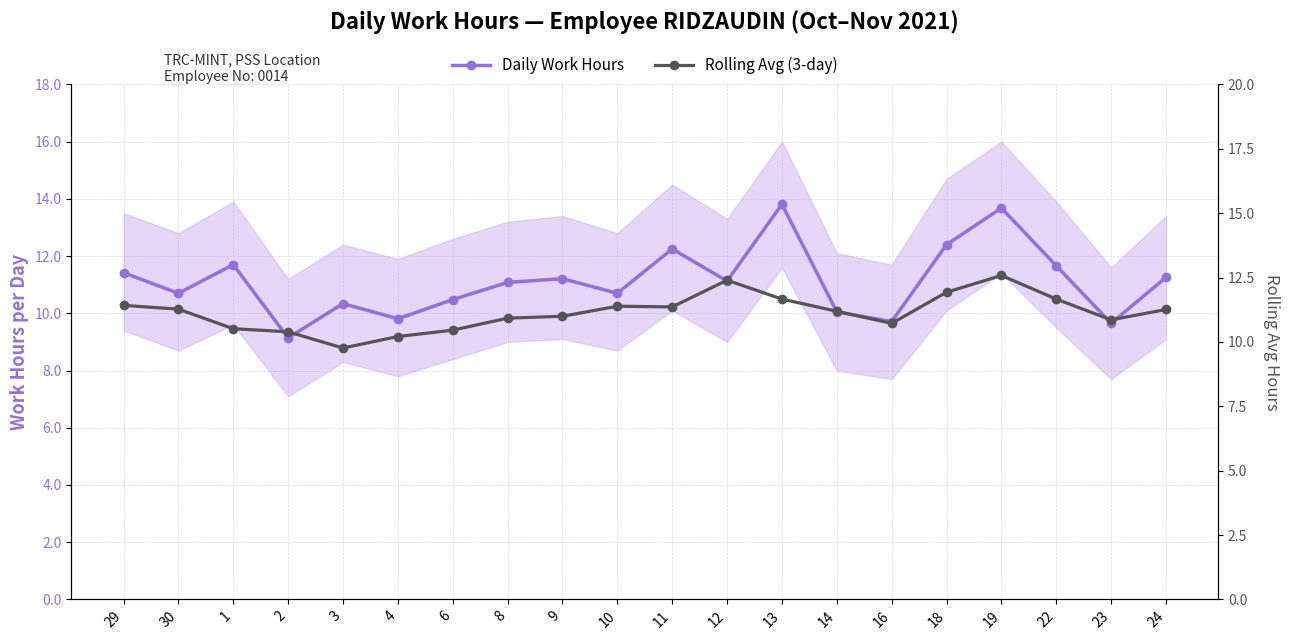

Rank the series by their maximum value, from lowest to highest.

Rolling Avg (3-day), Daily Work Hours